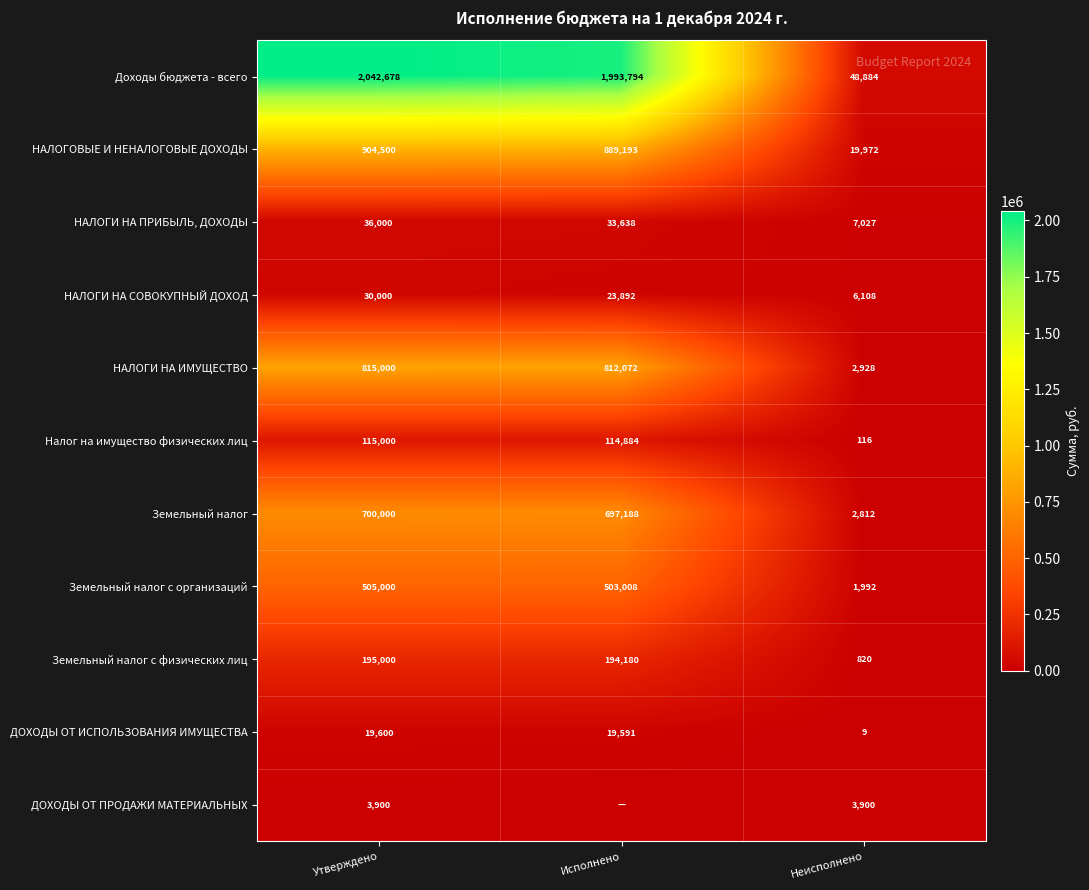

Which has a higher value, Неисполнено or Утверждено?

Утверждено